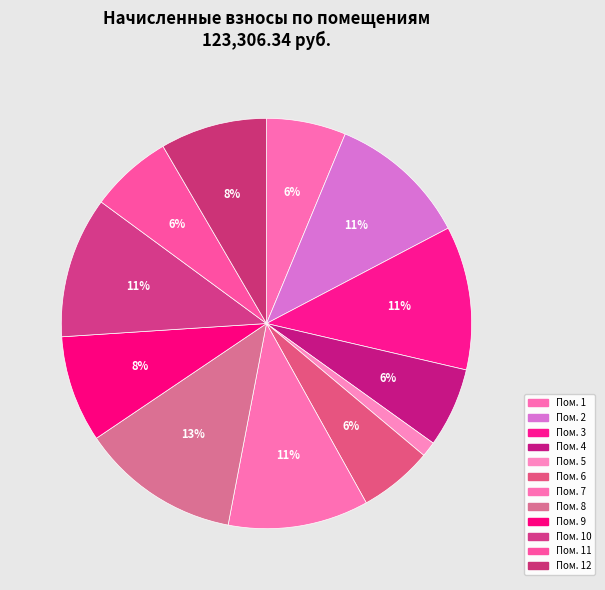

Does any single category account for the majority?

No